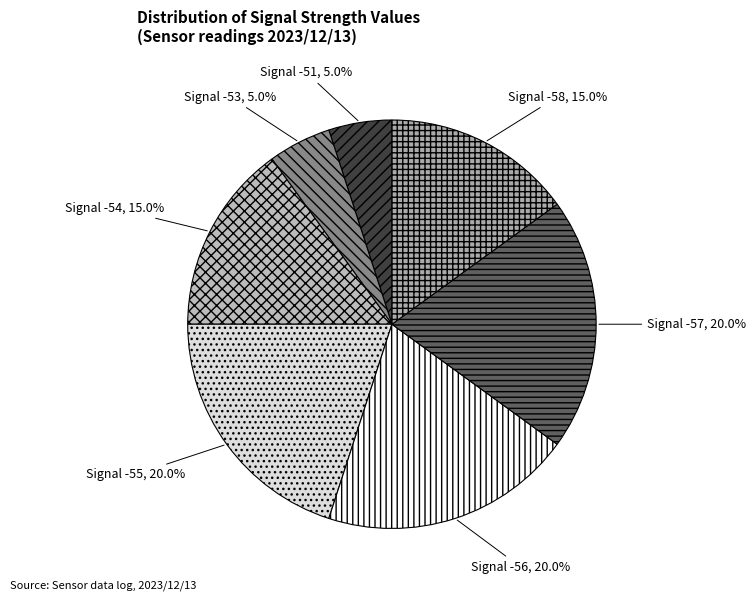

Which has a higher value, Signal -58 or Signal -53?

Signal -58